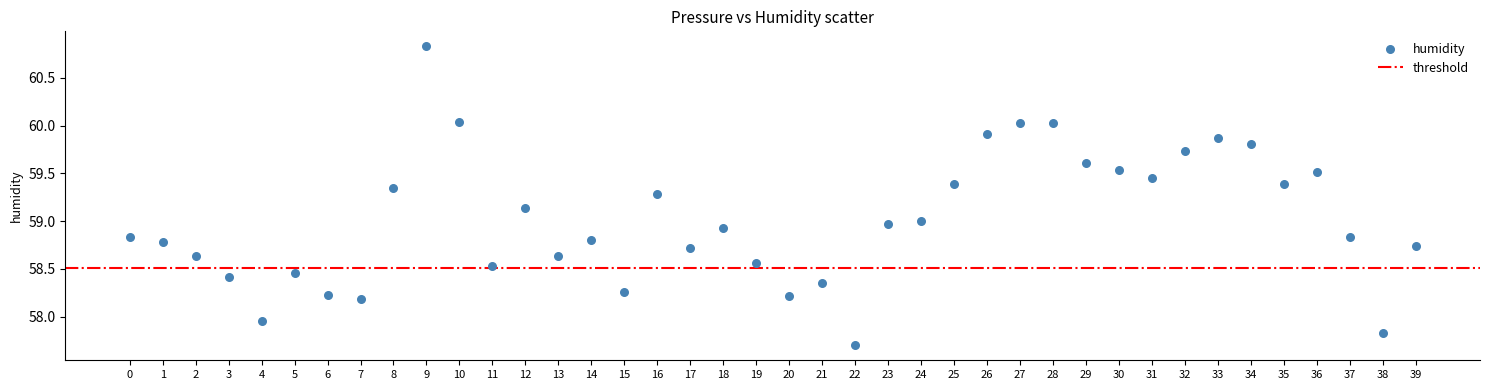

What is the range of Y values (max minus min)?

3.1